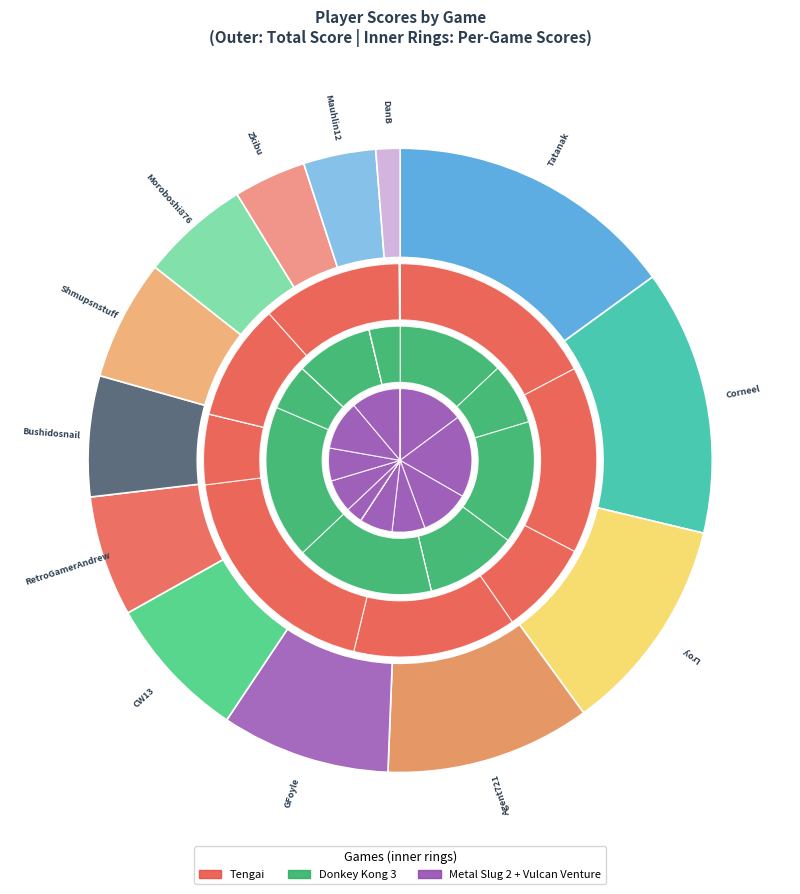

What percentage is the tengai slice, to the nearest percent?

7%